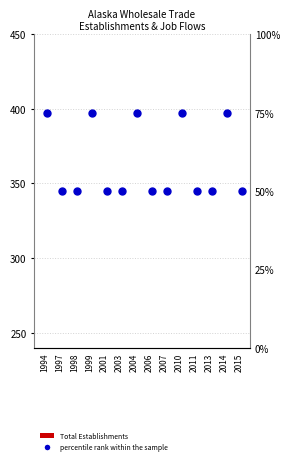

What is the total value across all series at 2013?

545.0